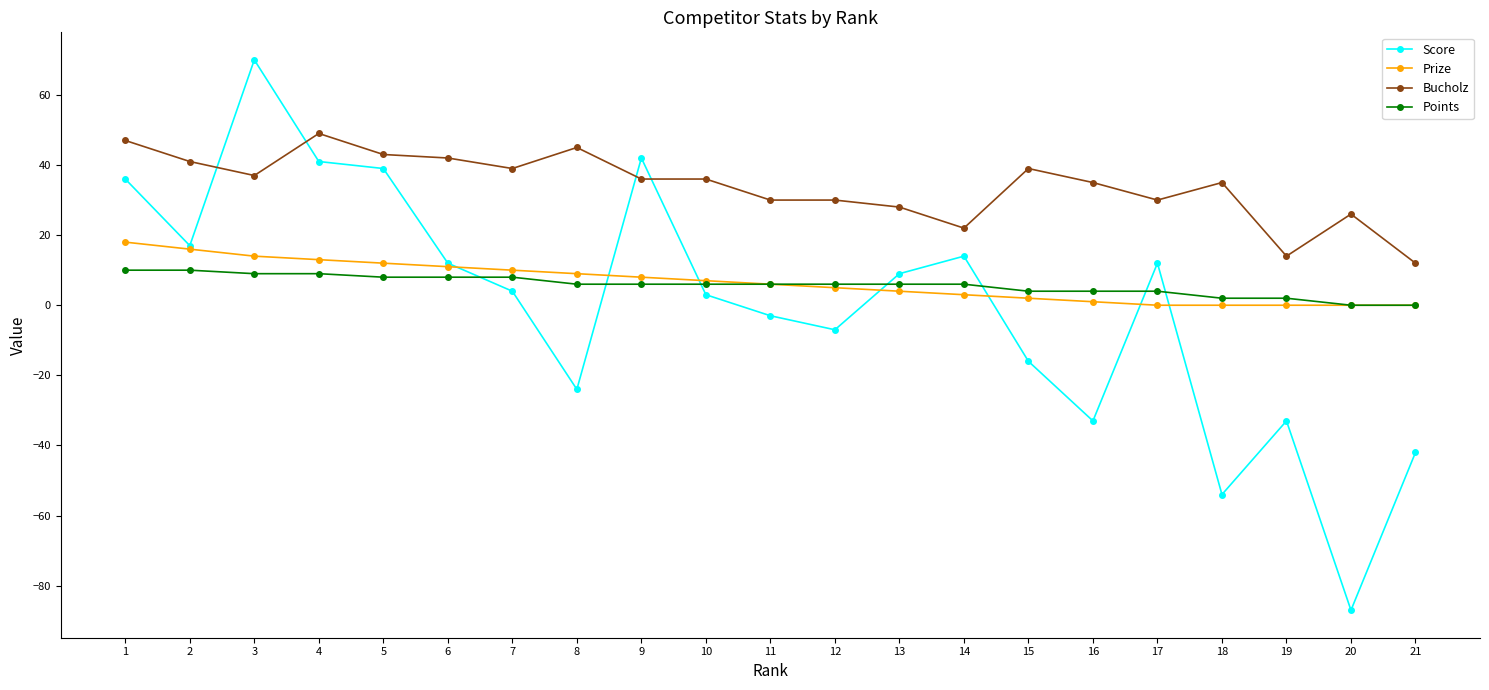

What is the sum of the Score values at 1 and 4?

77